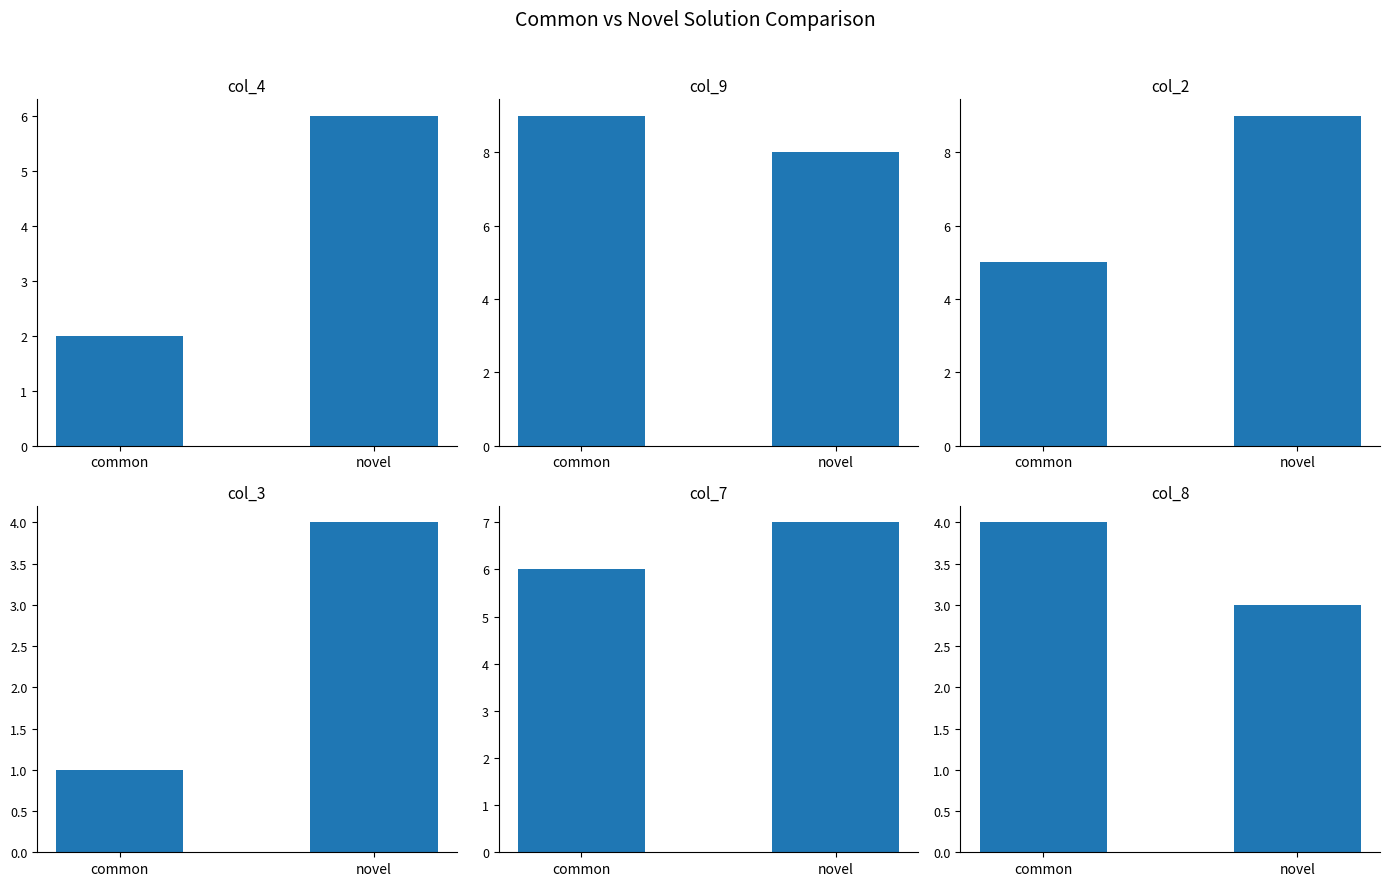

What is the label of the 2nd bar from the left?

novel